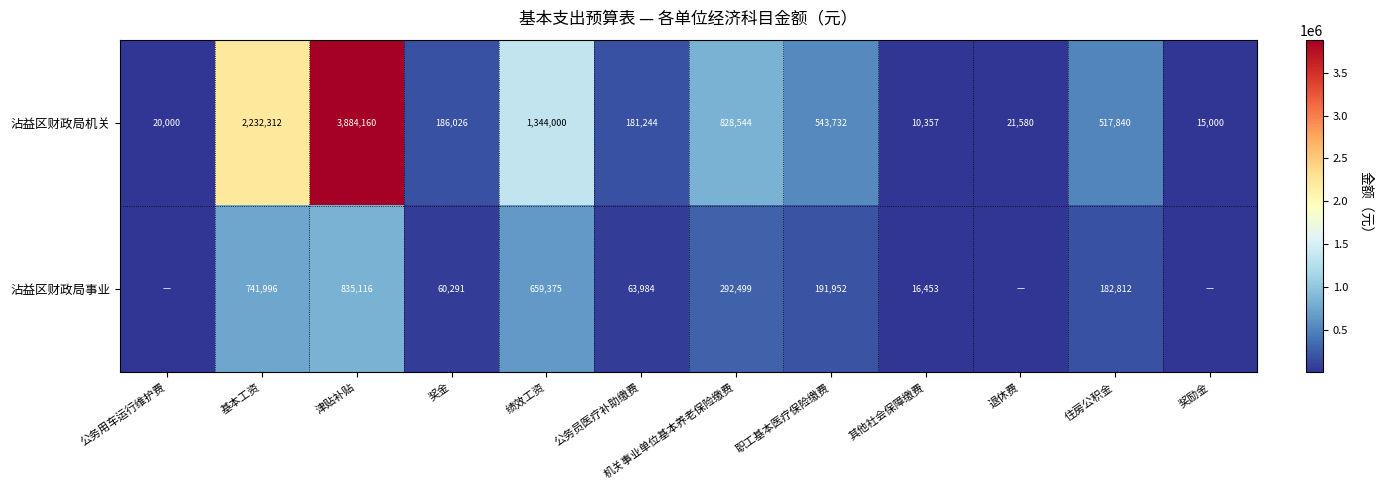

What is the approximate value of 沾益区财政局机关 at 奖励金, to the nearest 10?

15000